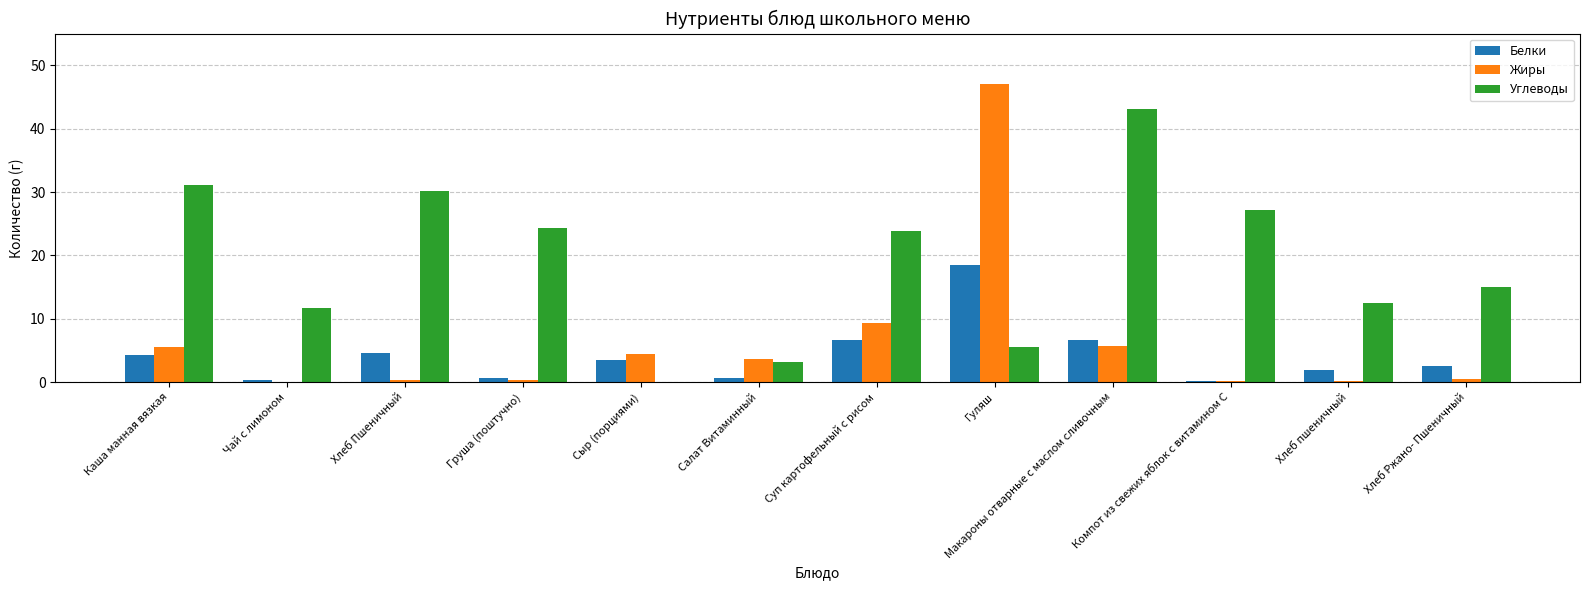

What is the highest value of the Углеводы series?

43.1